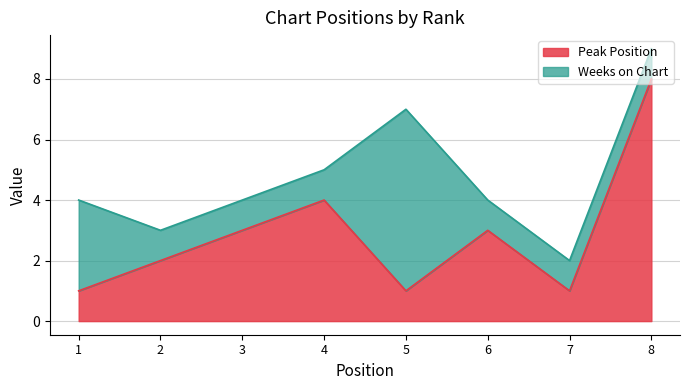

What is the sum of all values?

23